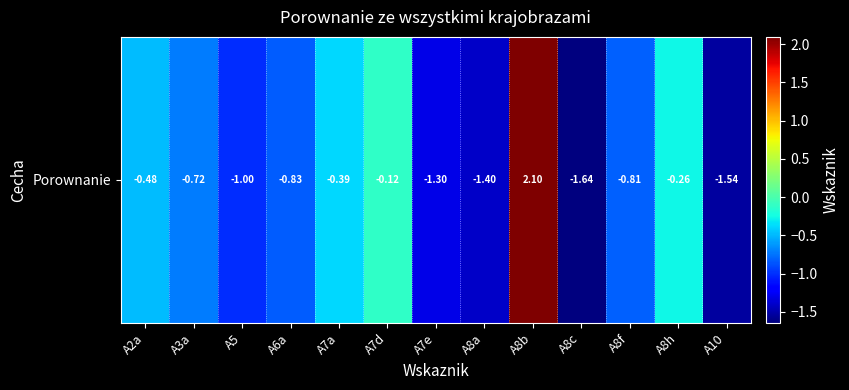

Reading left to right, what are all the values shown in this chart?

A2a=-0.5	A3a=-0.7	A5=-1.0	A6a=-0.8	A7a=-0.4	A7d=-0.1	A7e=-1.3	A8a=-1.4	A8b=2.1	A8c=-1.6	A8f=-0.8	A8h=-0.3	A10=-1.5